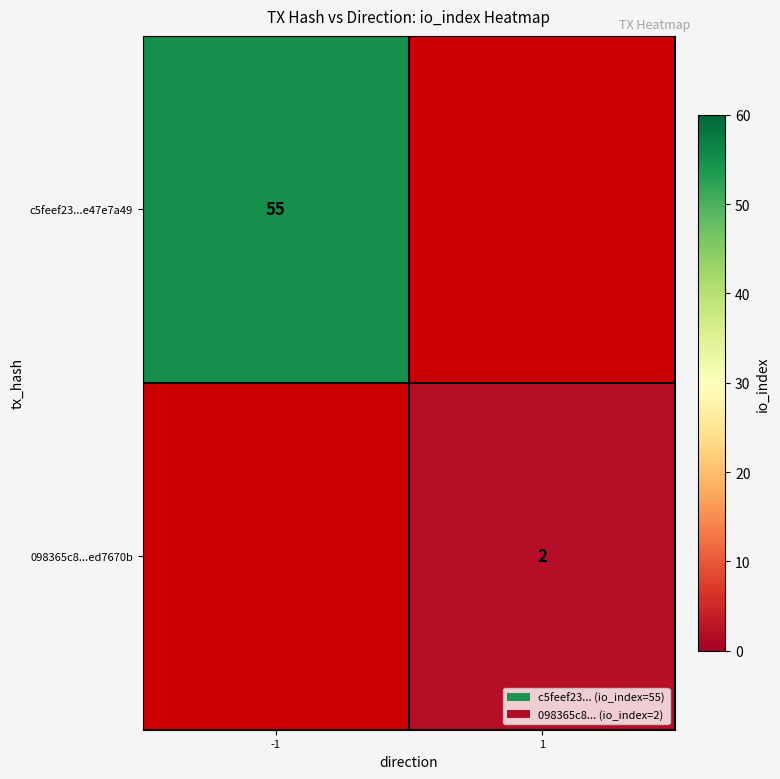

Count the number of data series in this chart.

2